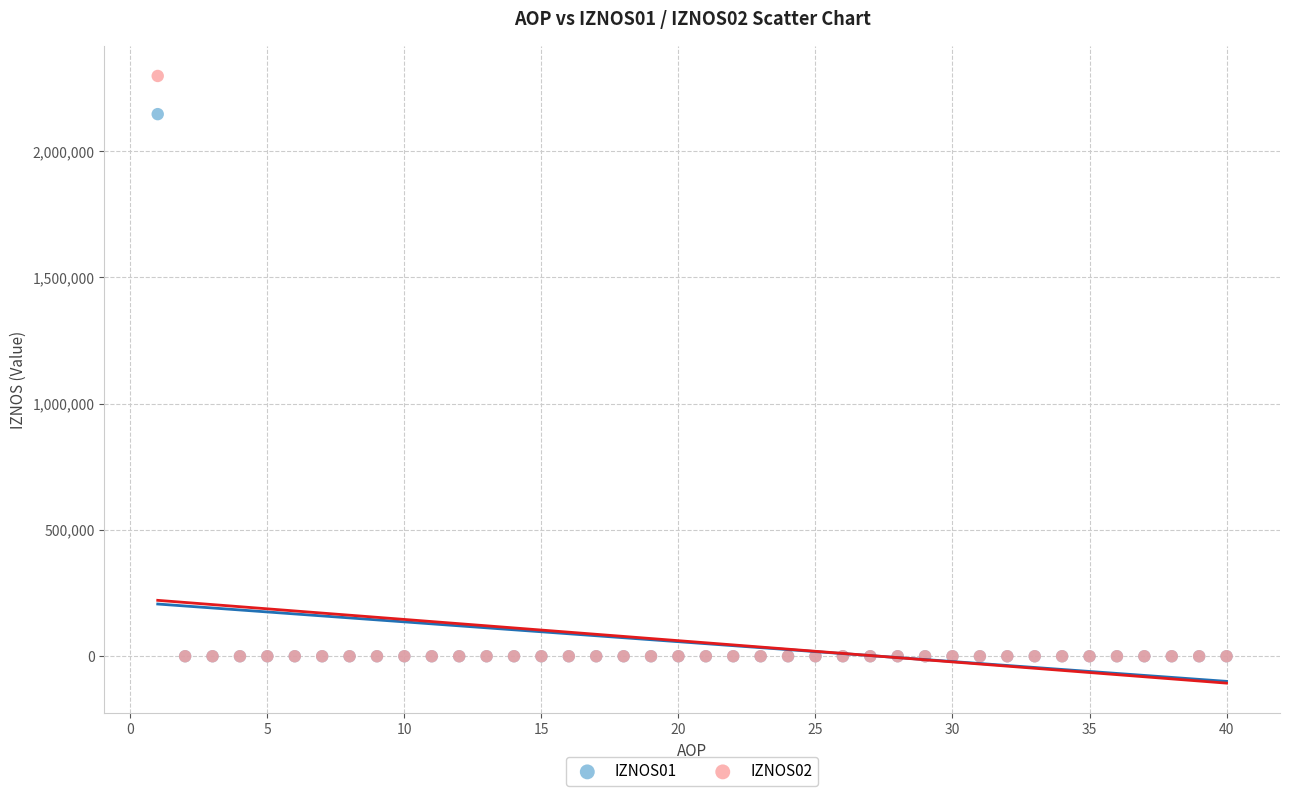

Across all series, what Y value is closest to 1148954?

2146736